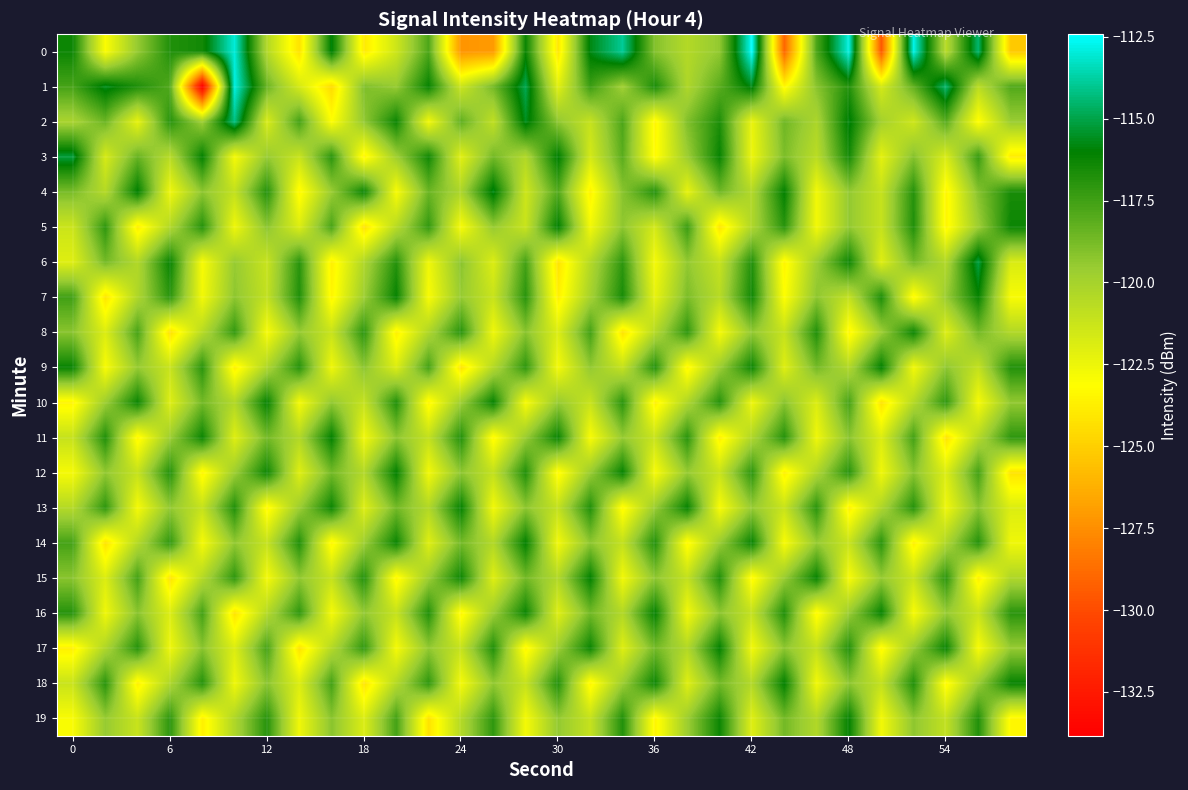

How many distinct data groups are displayed?

20